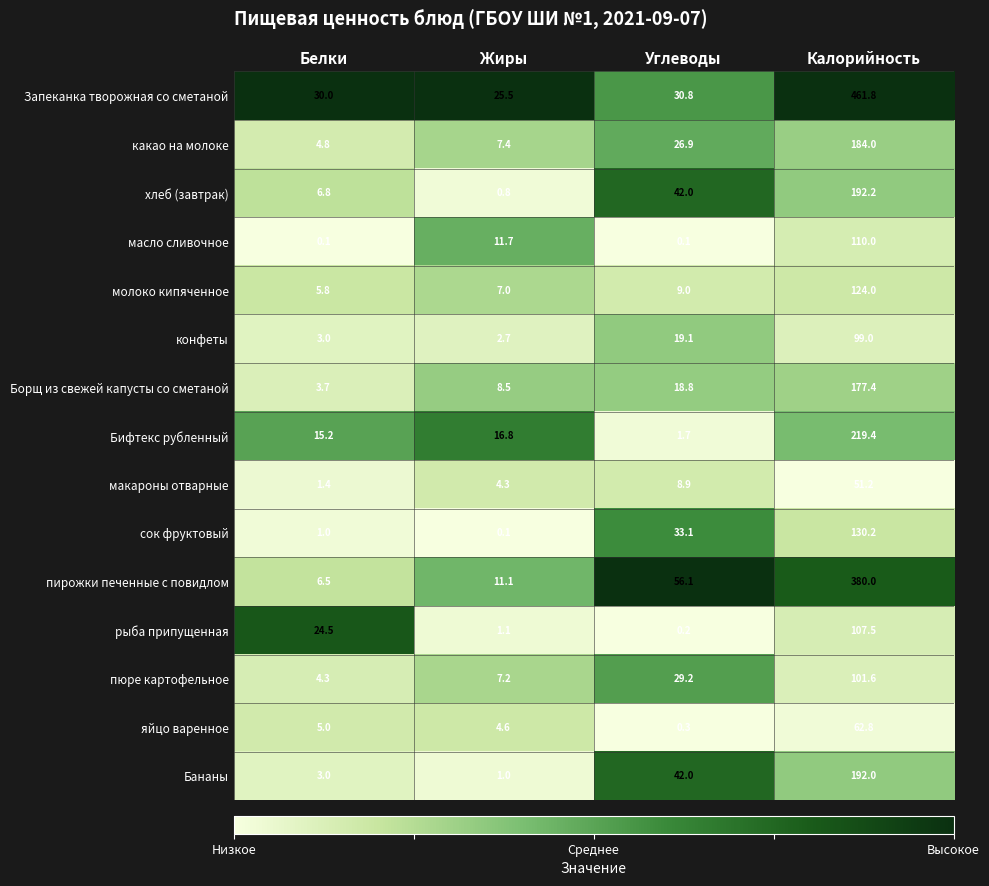

How many distinct data groups are displayed?

15